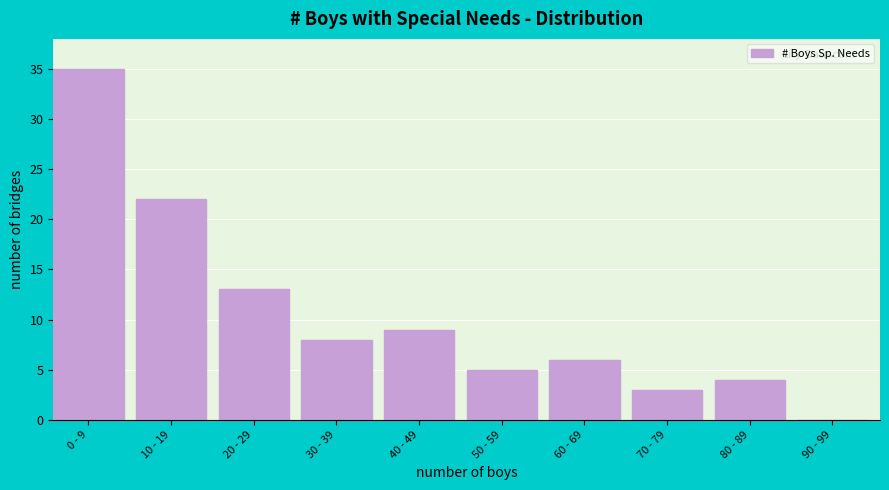

Reading left to right, what are all the values shown in this chart?

0 - 9=35	10 - 19=22	20 - 29=13	30 - 39=8	40 - 49=9	50 - 59=5	60 - 69=6	70 - 79=3	80 - 89=4	90 - 99=0